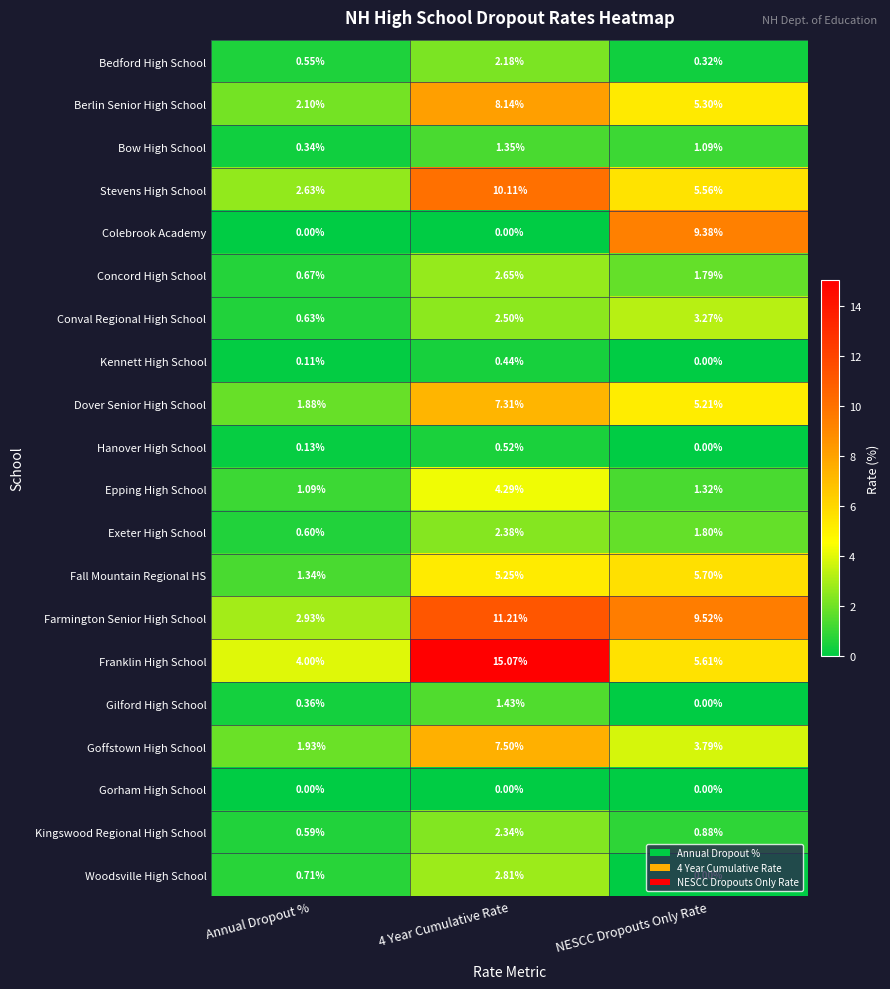

Which series has the largest range (max minus min)?

Franklin High School